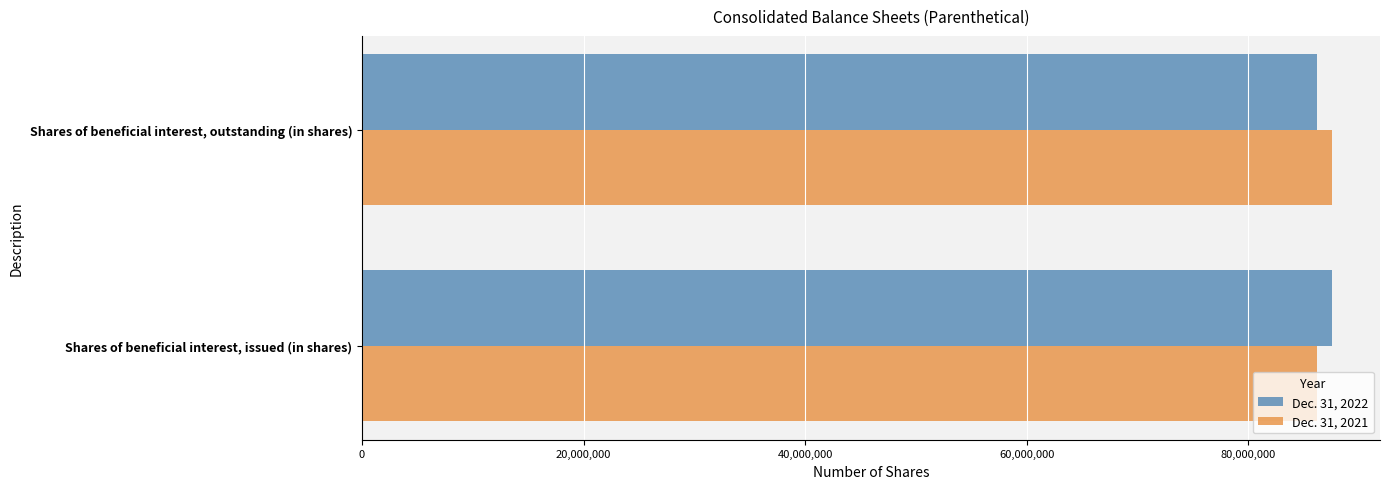

What are all the series names shown in the legend?

Dec. 31, 2022, Dec. 31, 2021